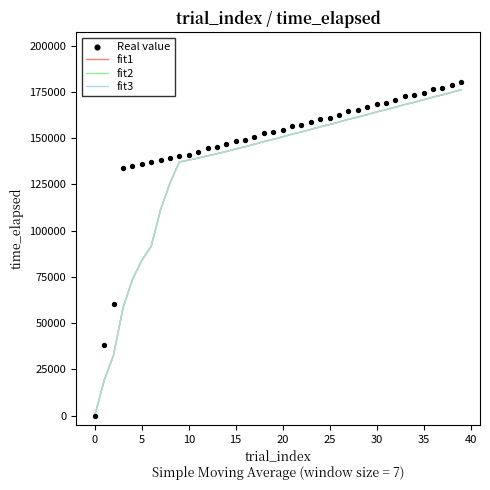

What is the total value across all series at 40?

552017.2